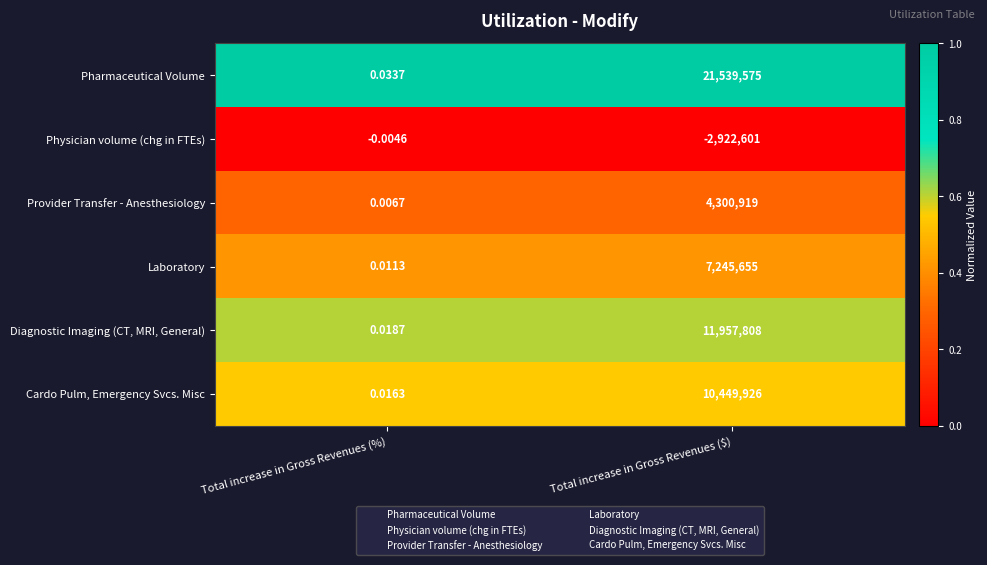

At how many categories does at least one series exceed 0?

2